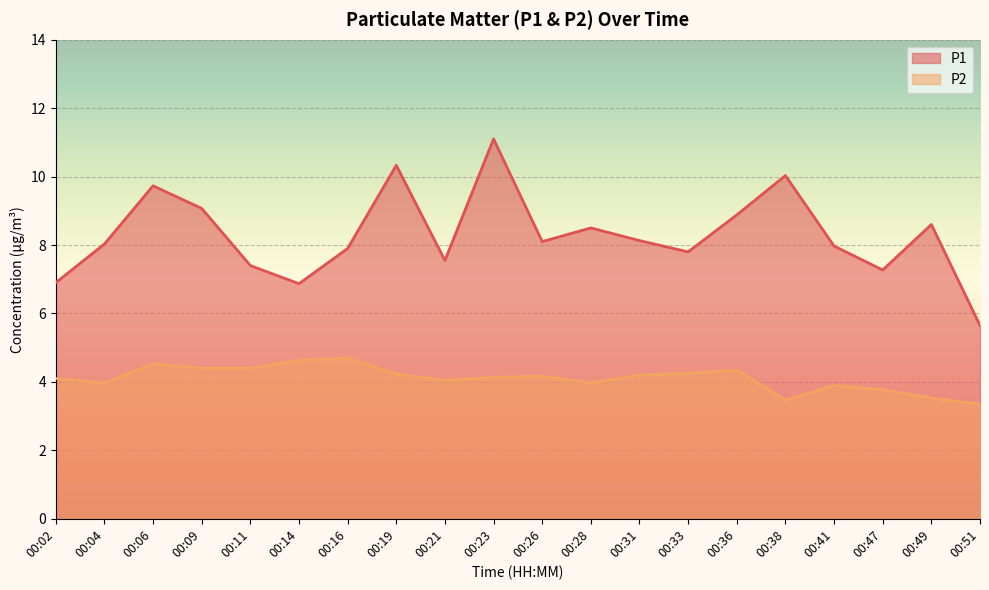

How many lines are shown in the chart?

2